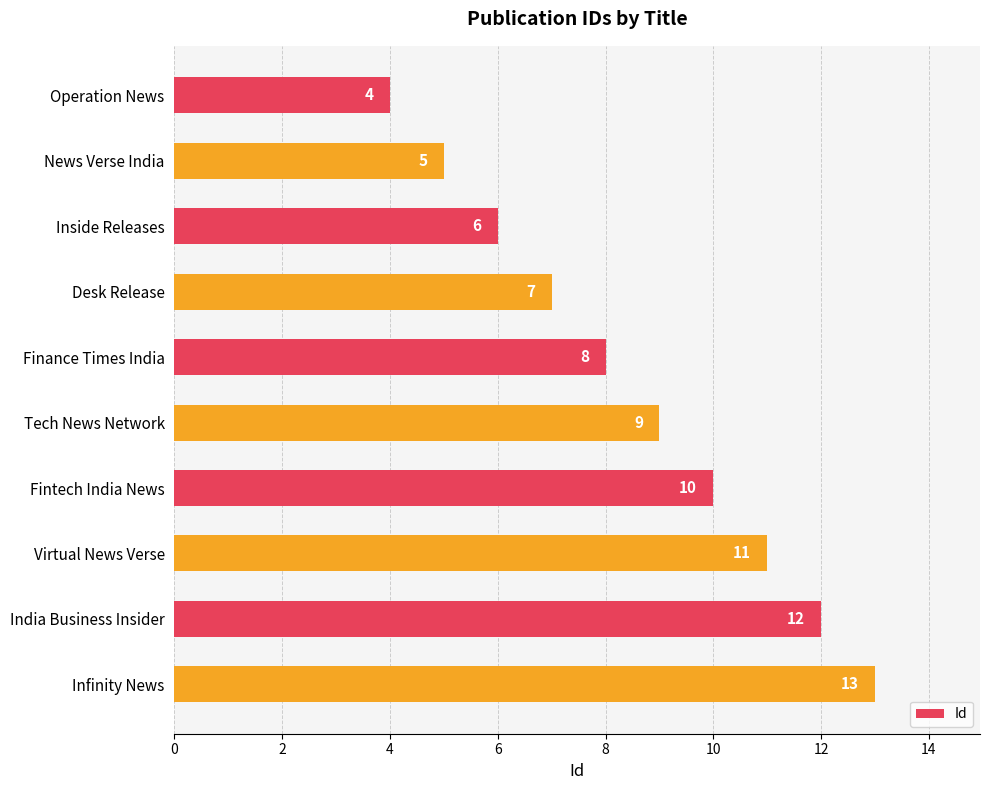

What is the difference between the maximum and minimum values?

9